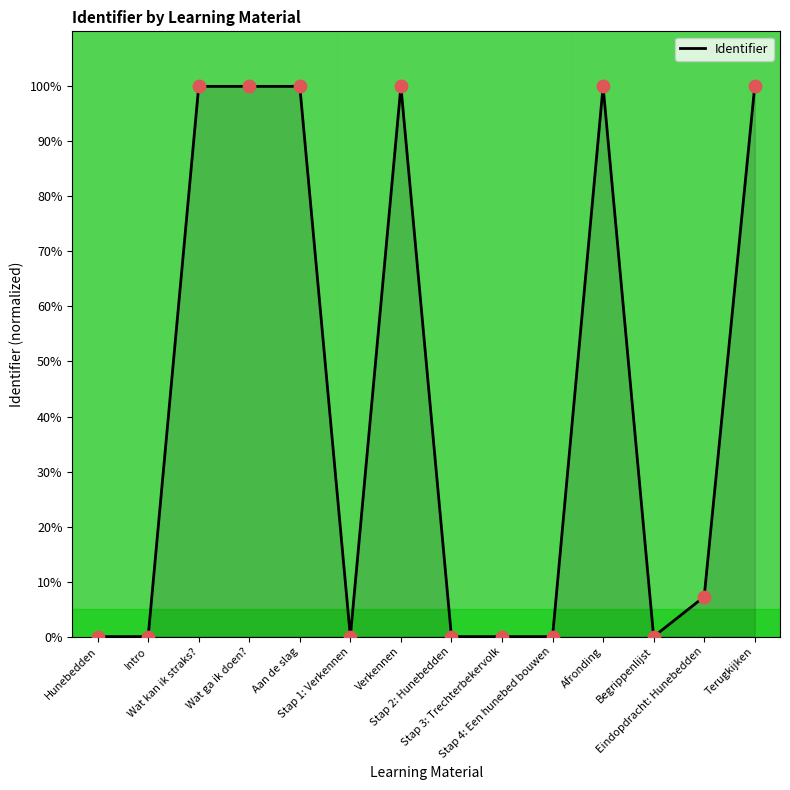

What is the difference between the maximum and minimum values?

100.0